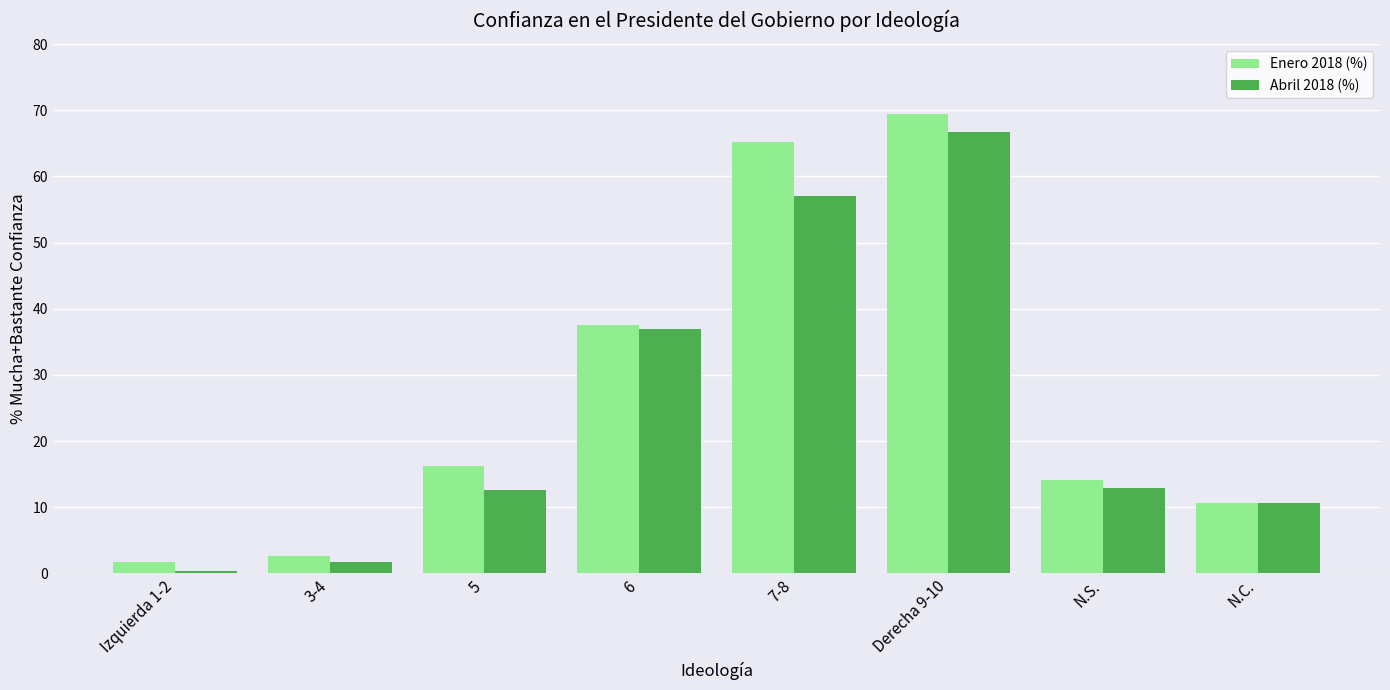

What position from the left is 3-4?

2